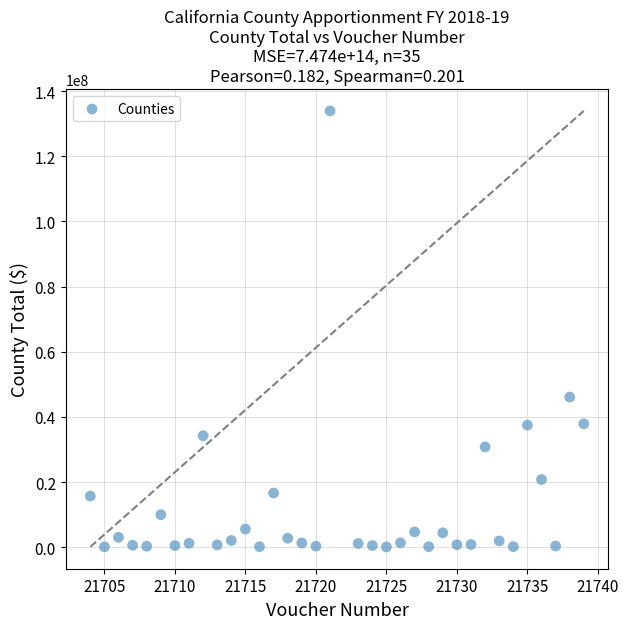

What is the range of X values (max minus min)?

35